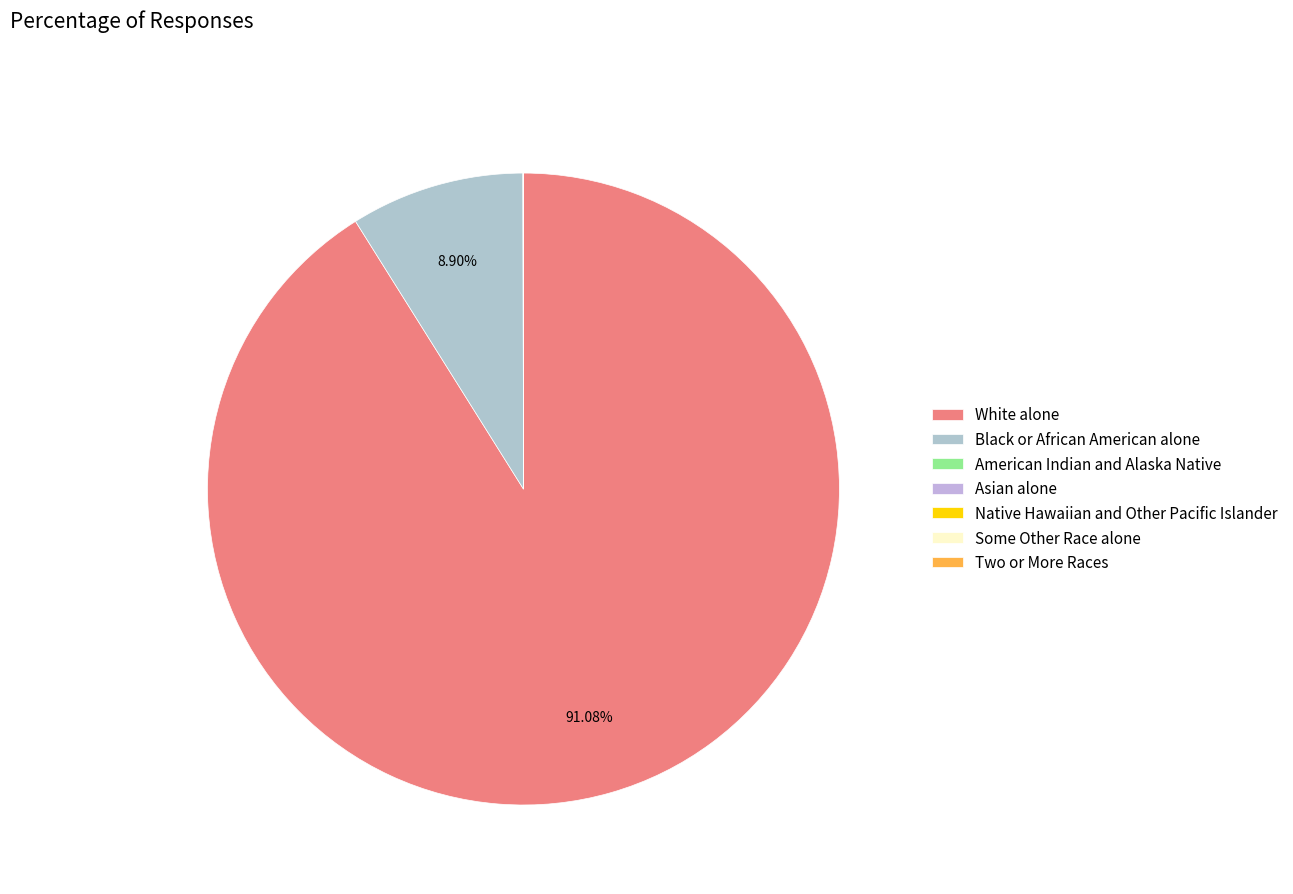

True or false: White alone accounts for 99% of the total.

False